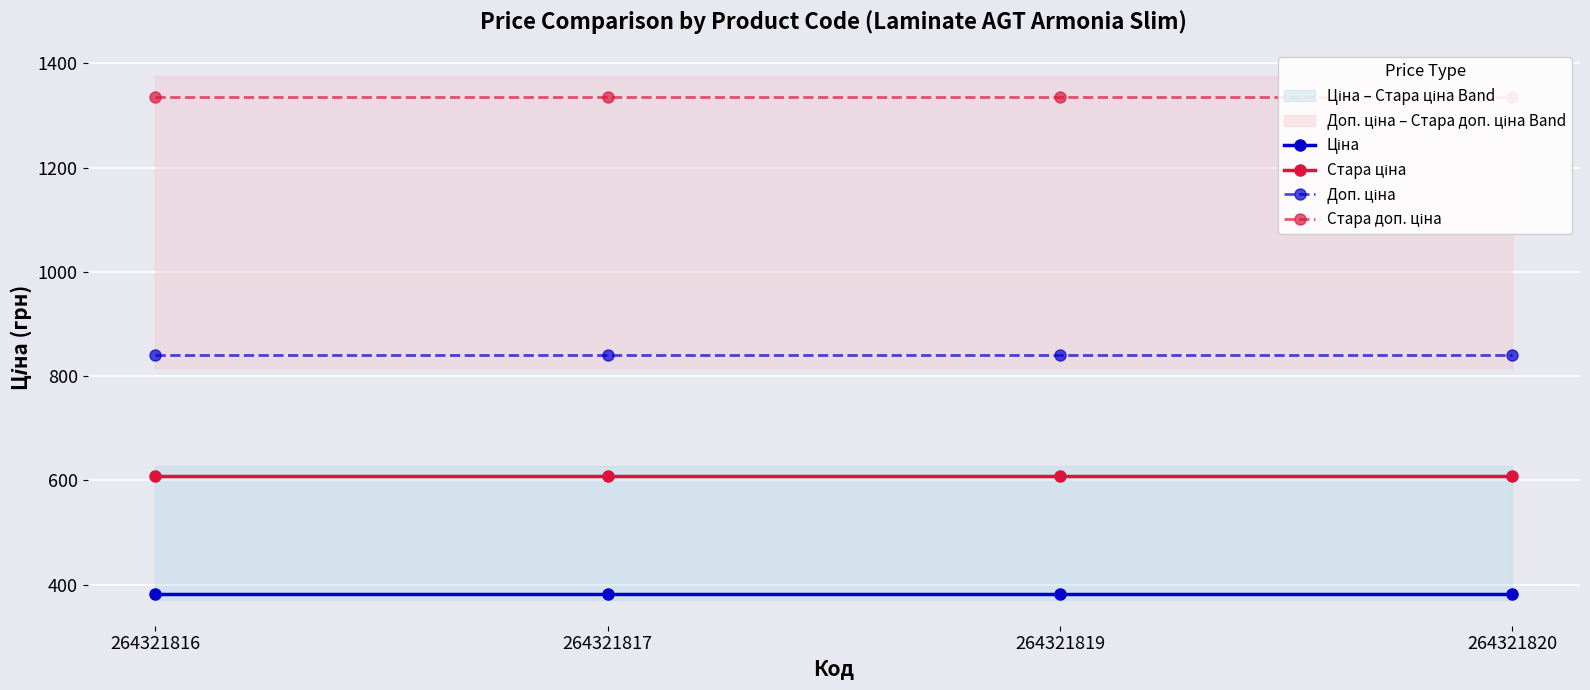

True or false: Ціна and Стара доп. ціна cross at least once.

False